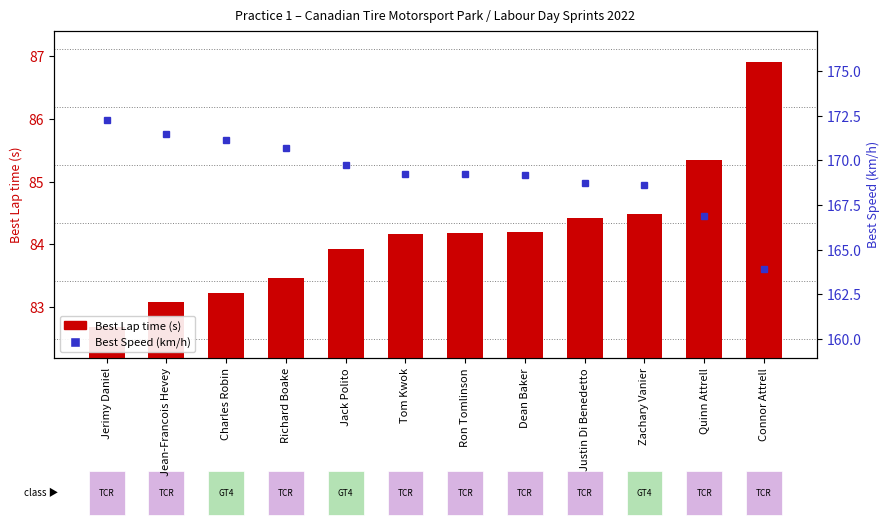

Does the chart contain stacked bars?

No